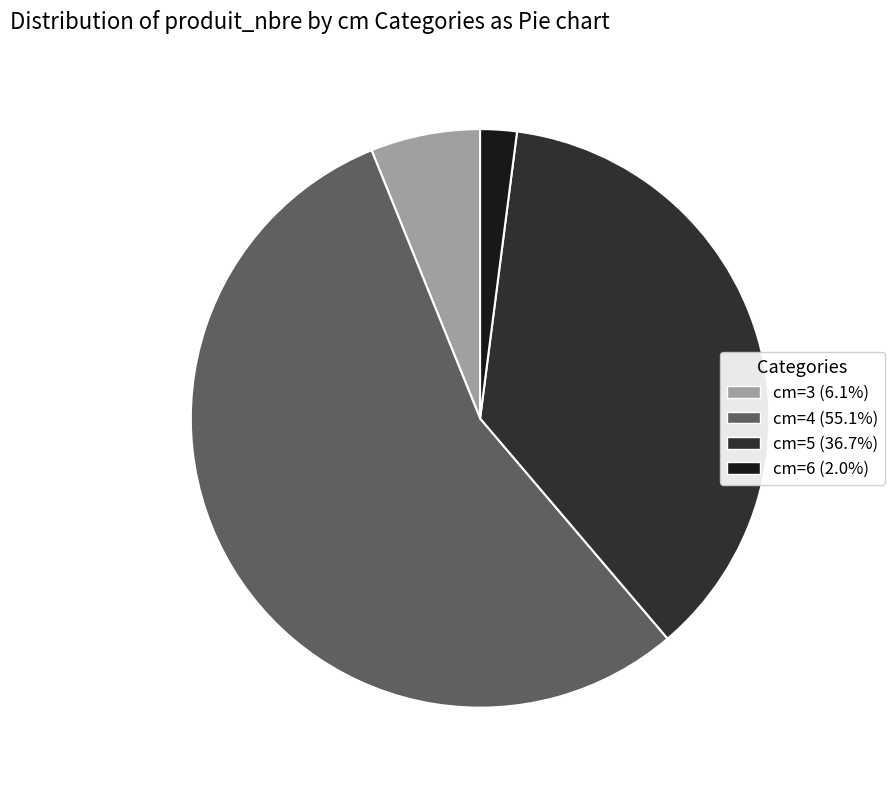

Is the sum of cm=3 (6.1%) and cm=5 (36.7%) greater than half?

No